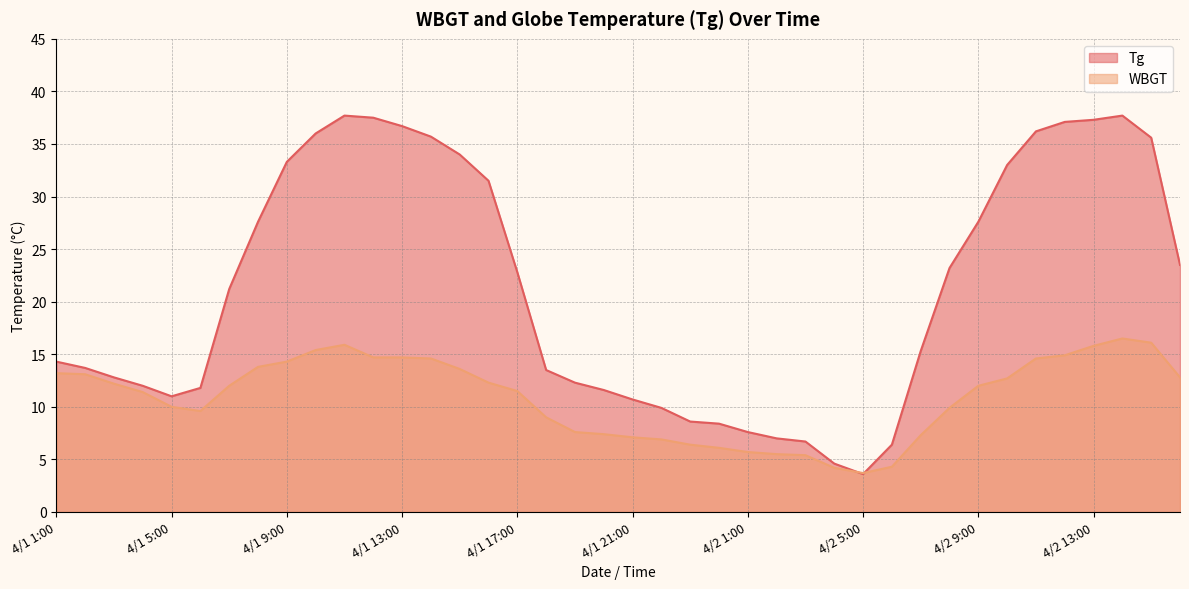

What is the approximate value of WBGT at 4/1 9:00?

14.3